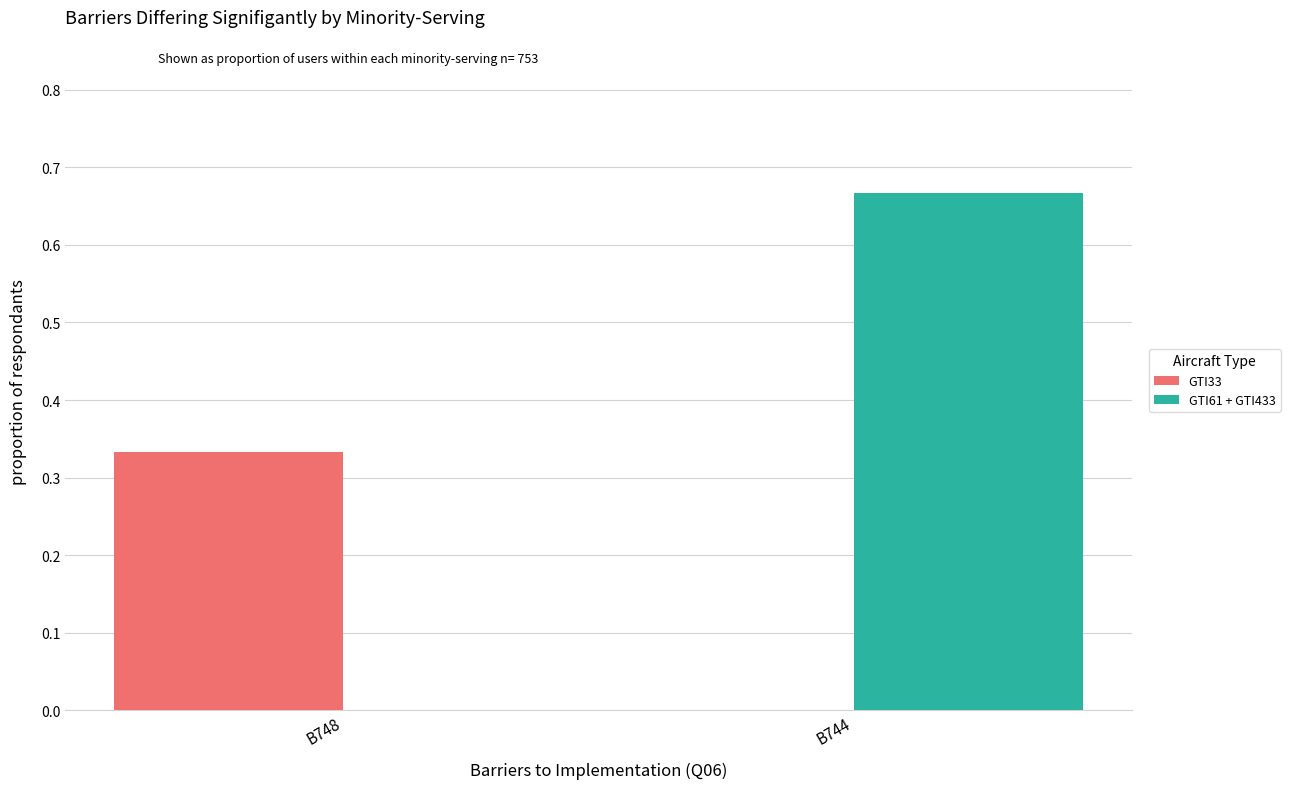

Is the value of GTI33 at B748 greater than the value of GTI61 + GTI433 at B744?

No